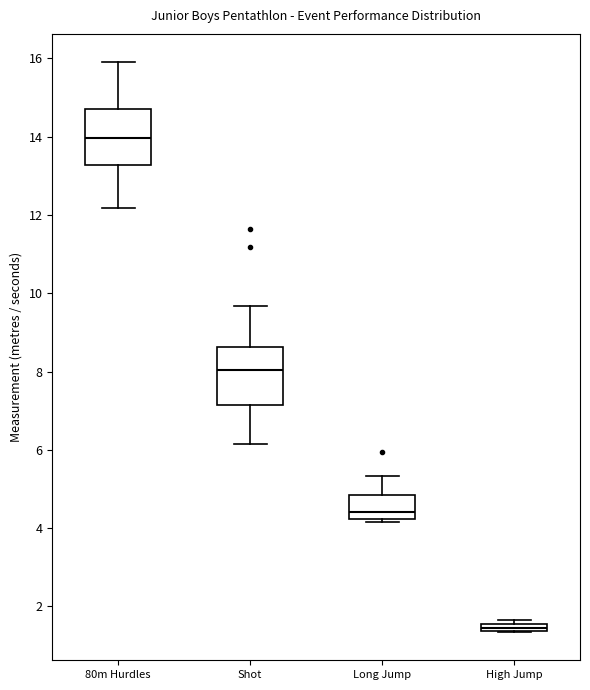

Which box has the lowest median line?

High Jump